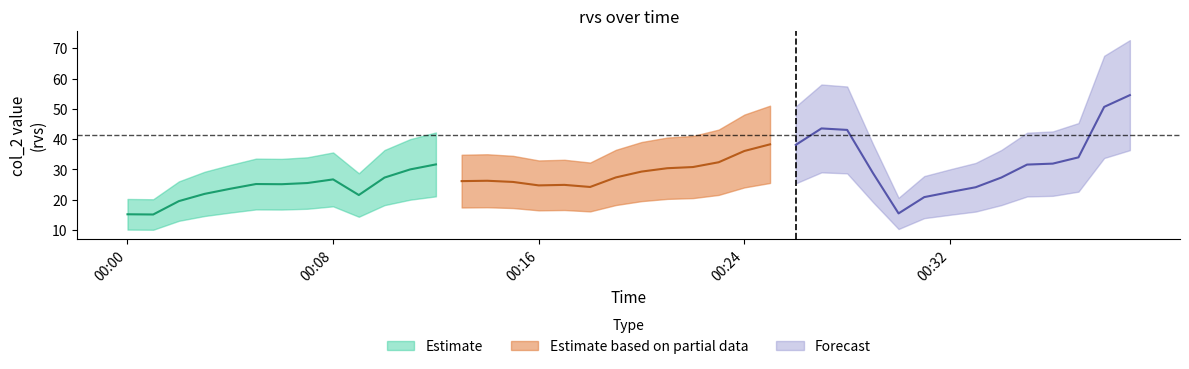

What is the value of the mid point at the 19th from the left?

24.2